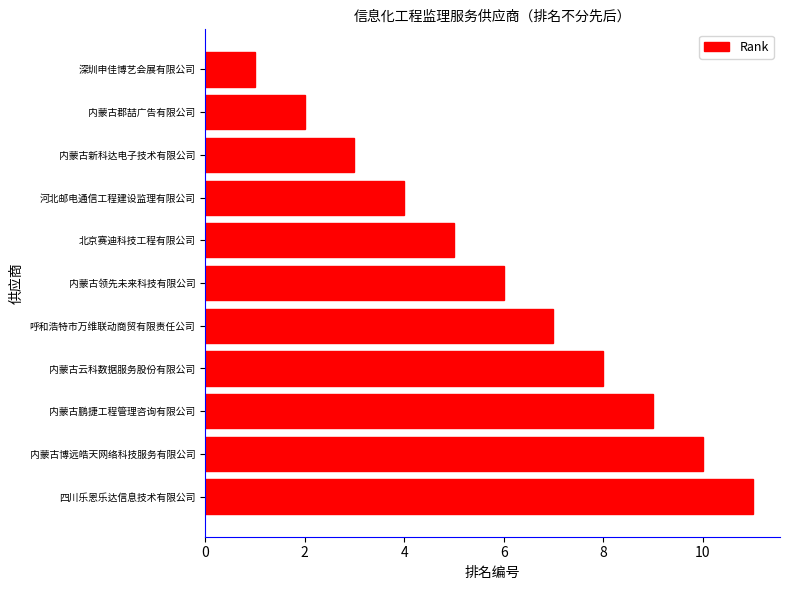

What is the ratio of the value at 内蒙古郡喆广告有限公司 to the value at 深圳申佳博艺会展有限公司?

2.0